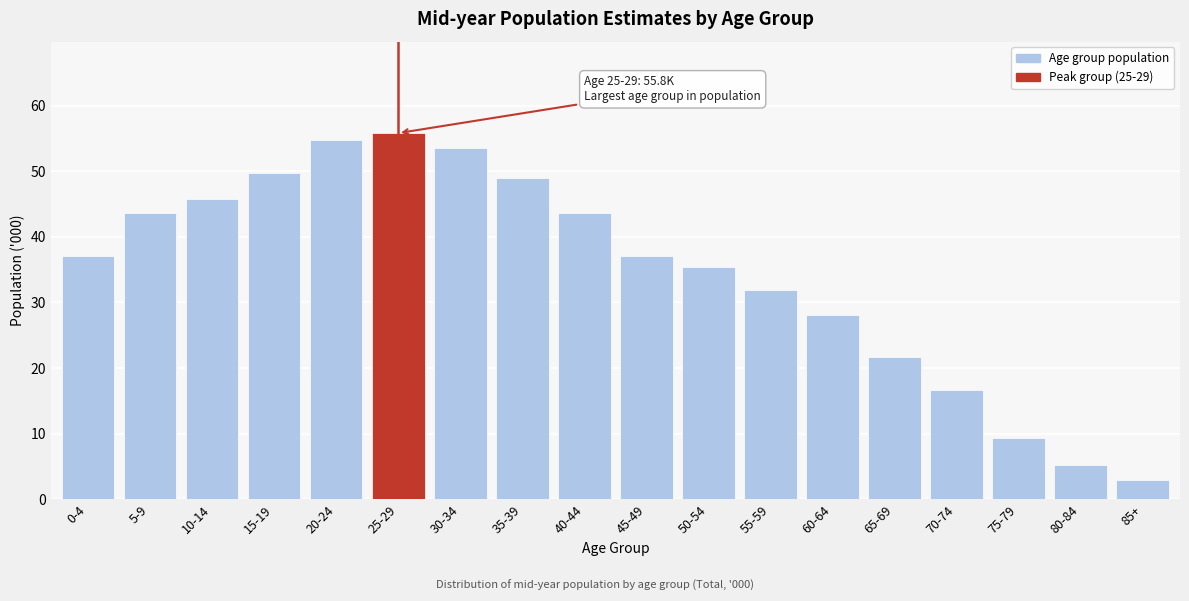

Which label corresponds to the smallest value in the chart?

85+